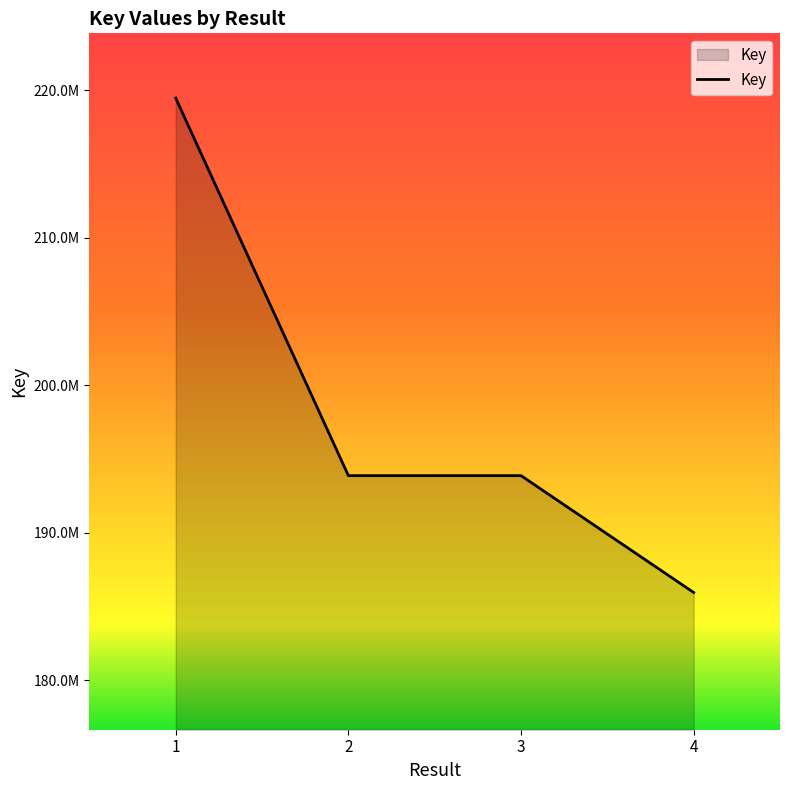

At which label does the data first exceed 193879034?

1